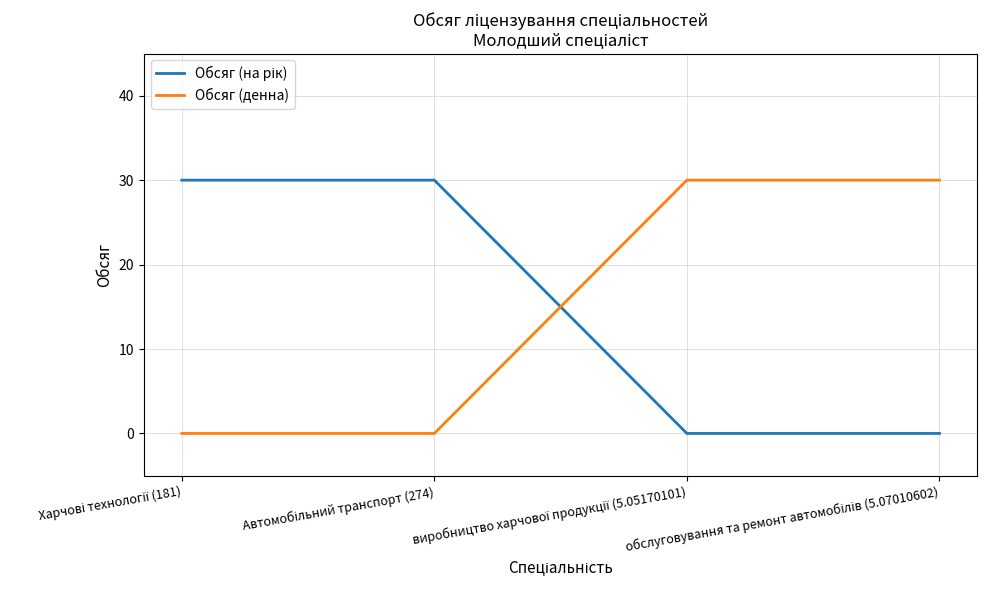

True or false: Обсяг (денна) has more than 2 points higher than both neighbors.

False